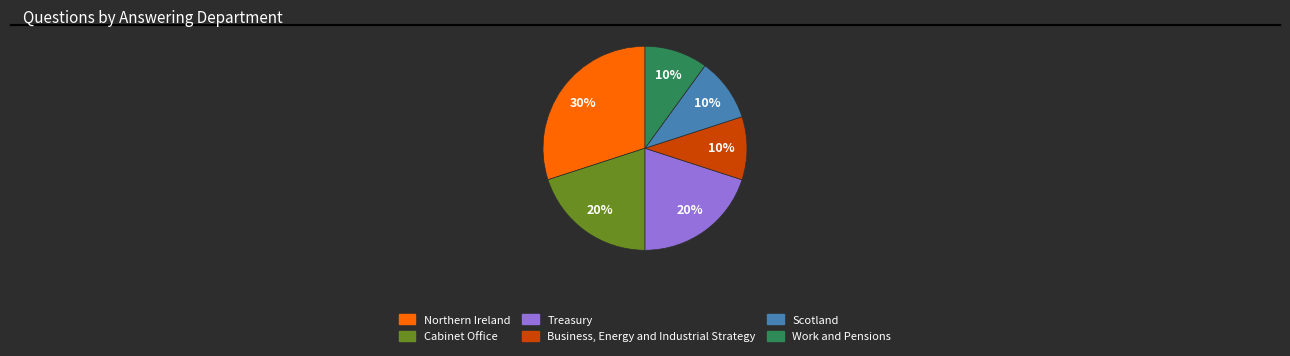

To the nearest percent, what is the combined percentage of Northern Ireland and Cabinet Office?

50%